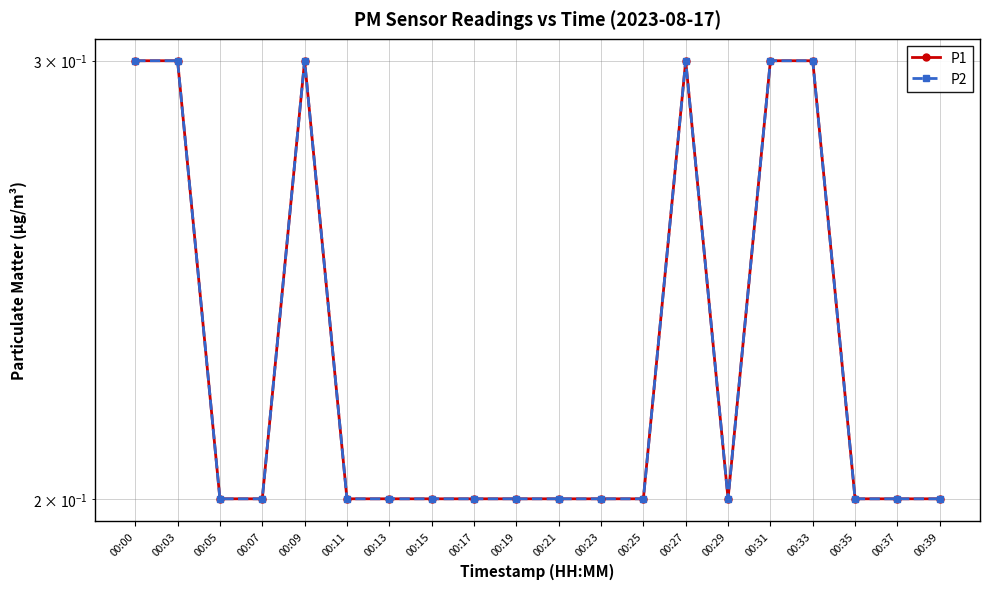

Rank the series at 00:39 from highest to lowest value.

P1, P2